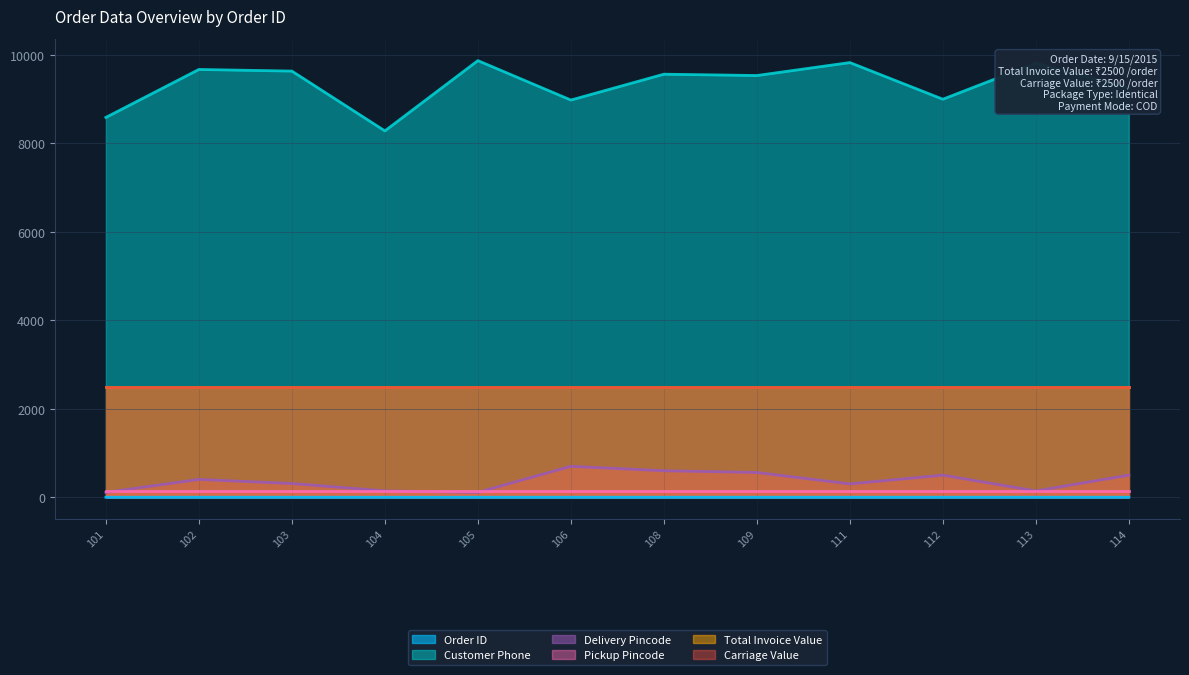

How many lines are shown in the chart?

6